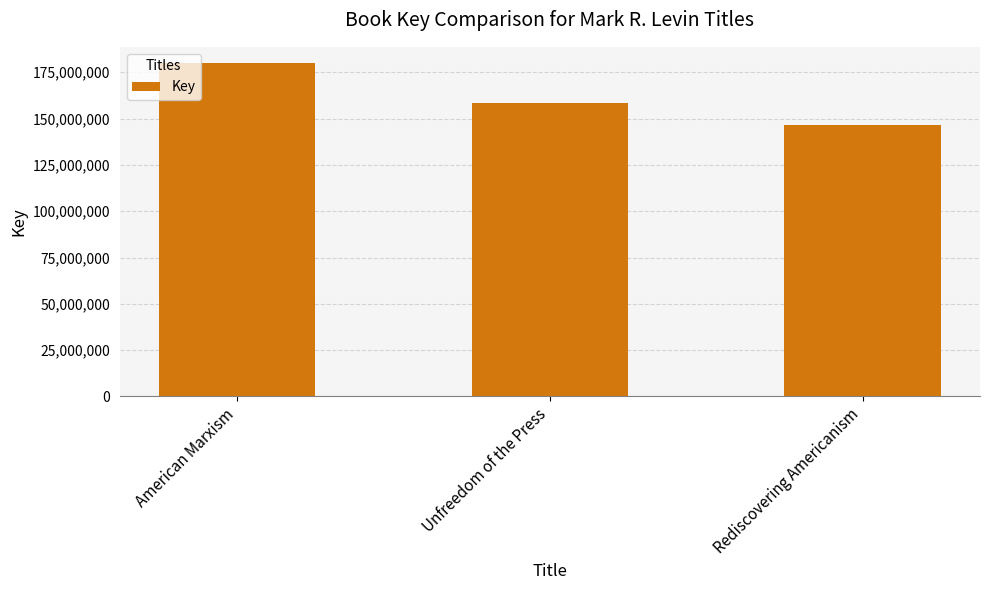

What is the approximate value at Rediscovering Americanism?

146701081